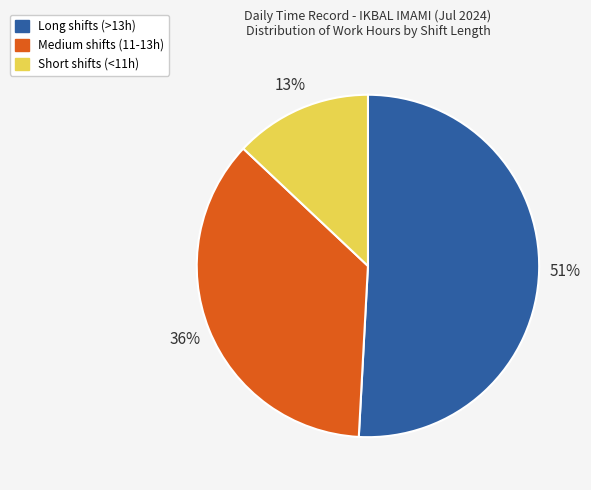

To the nearest percent, what portion does Long shifts (>13h) represent?

51%